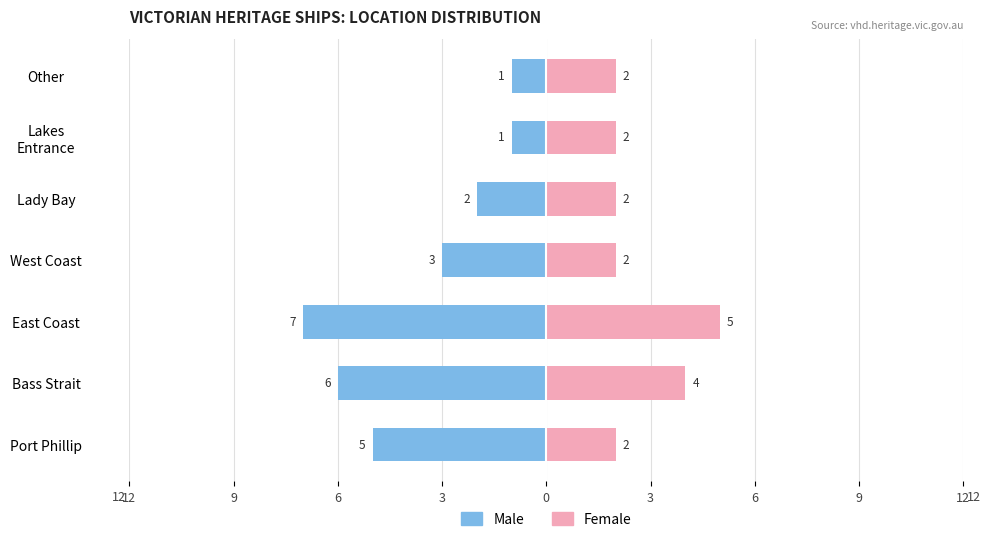

What is the total value across all series at 3?

-1